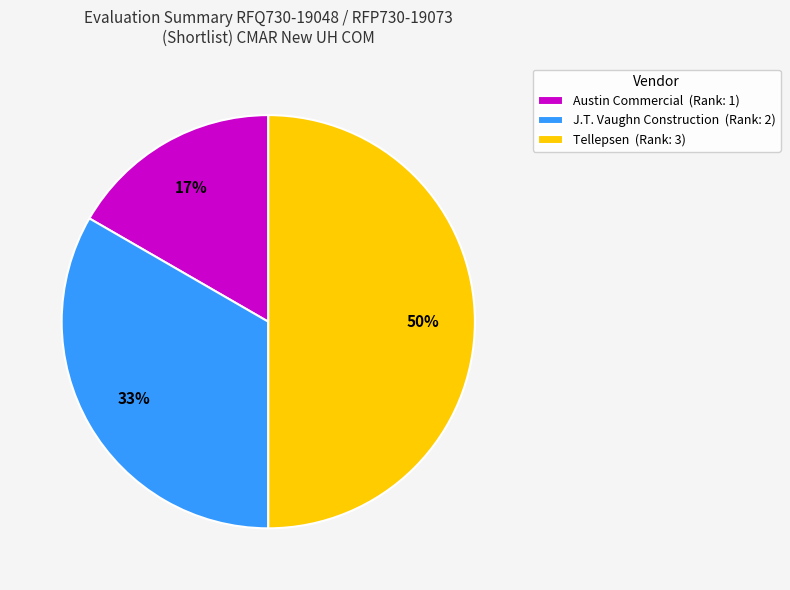

To the nearest percent, what percentage of the pie is J.T. Vaughn Construction?

33%